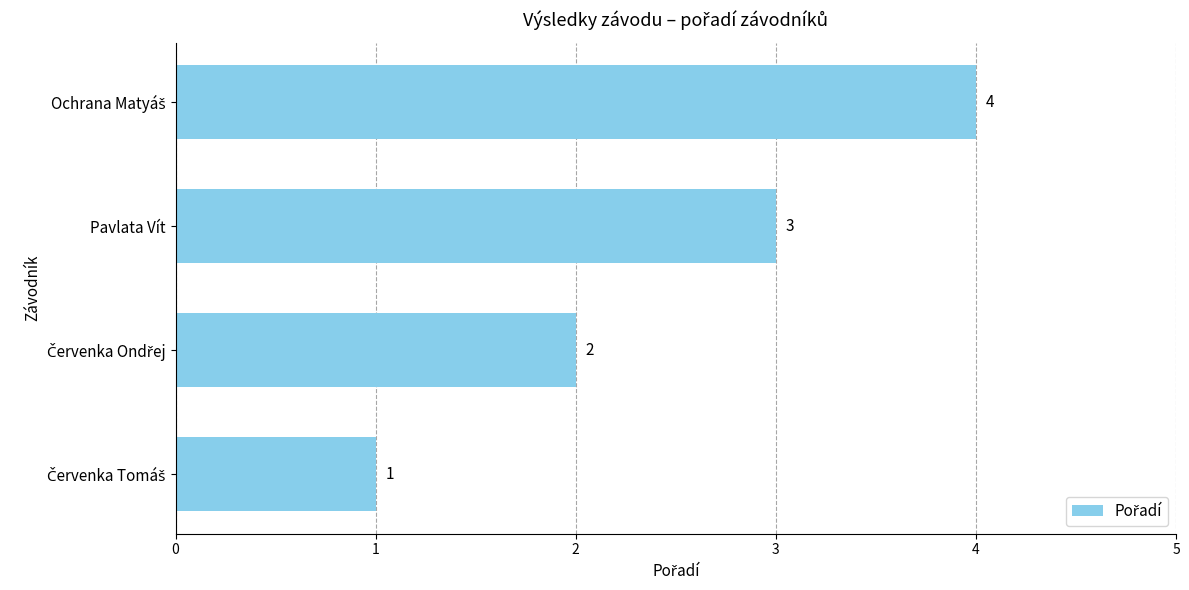

What is the greatest value displayed?

4